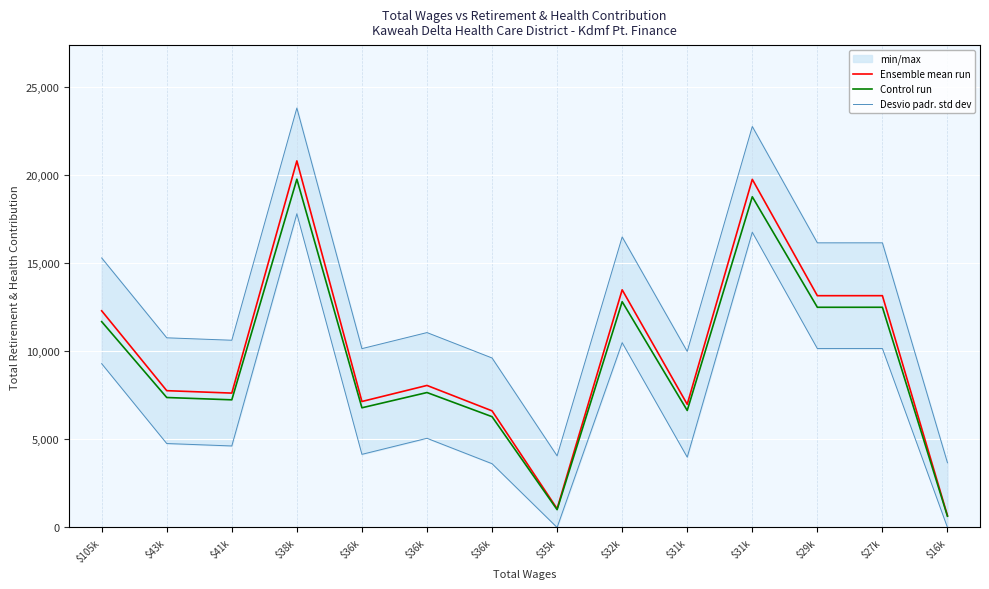

What is the sum of all Control run values?

131670.9